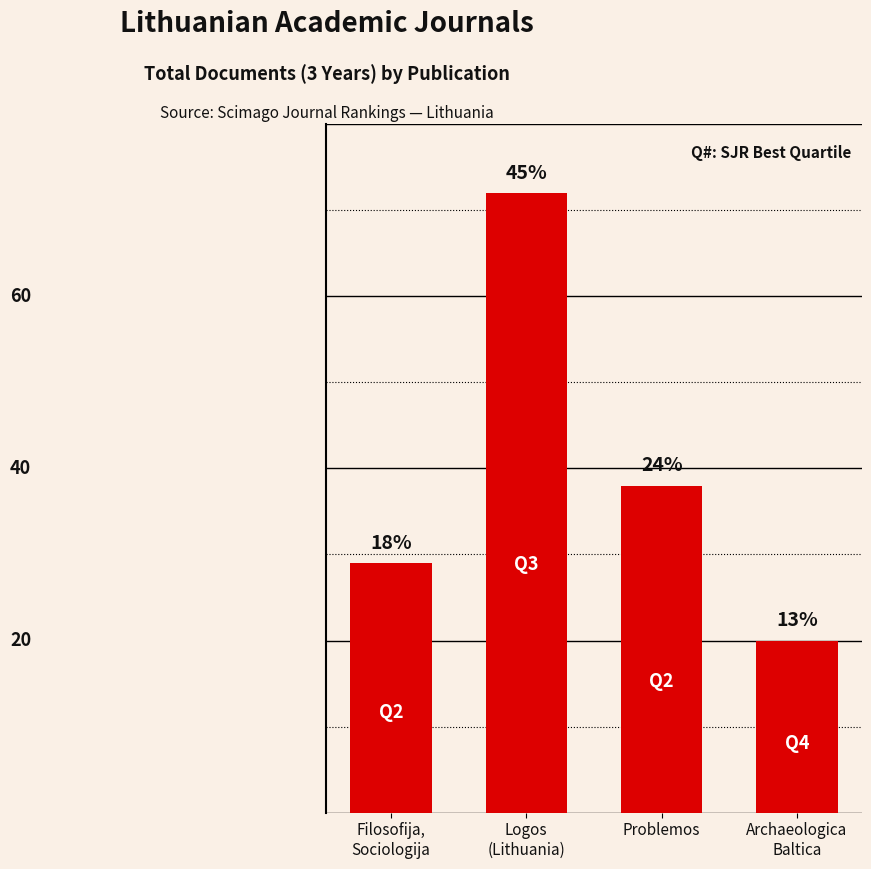

What is the minimum value shown in the chart?

20